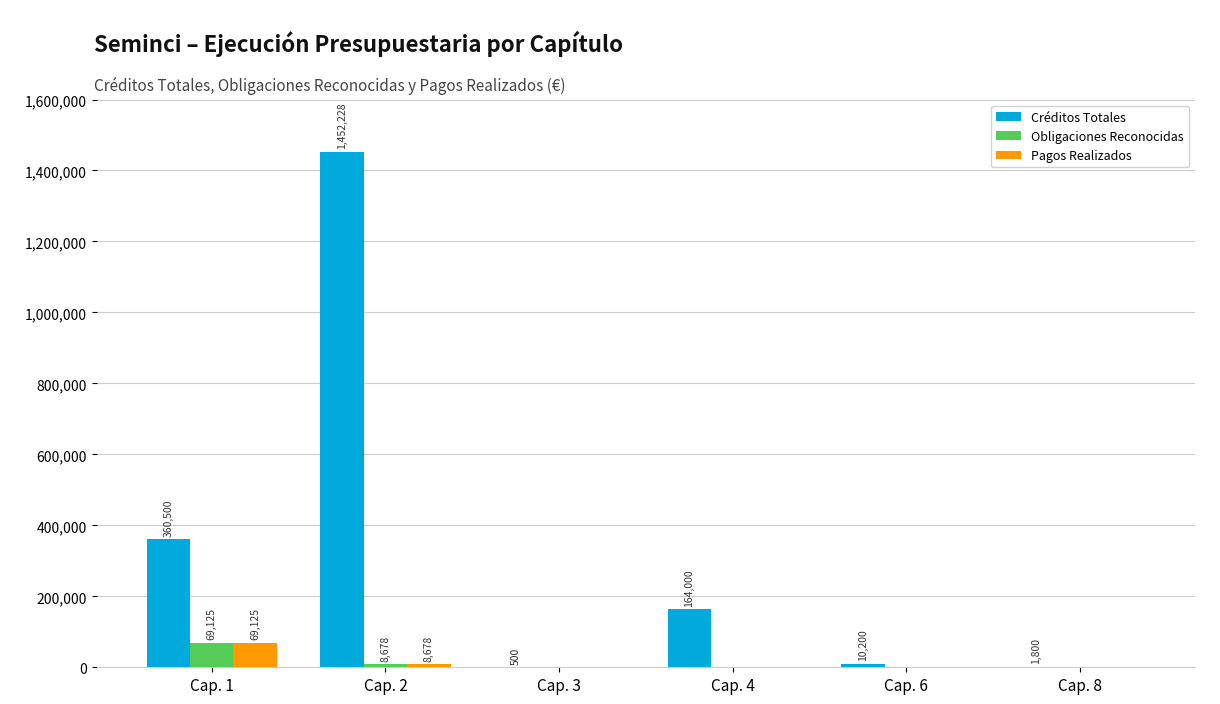

At which category is the sum across all series the highest?

Cap. 2